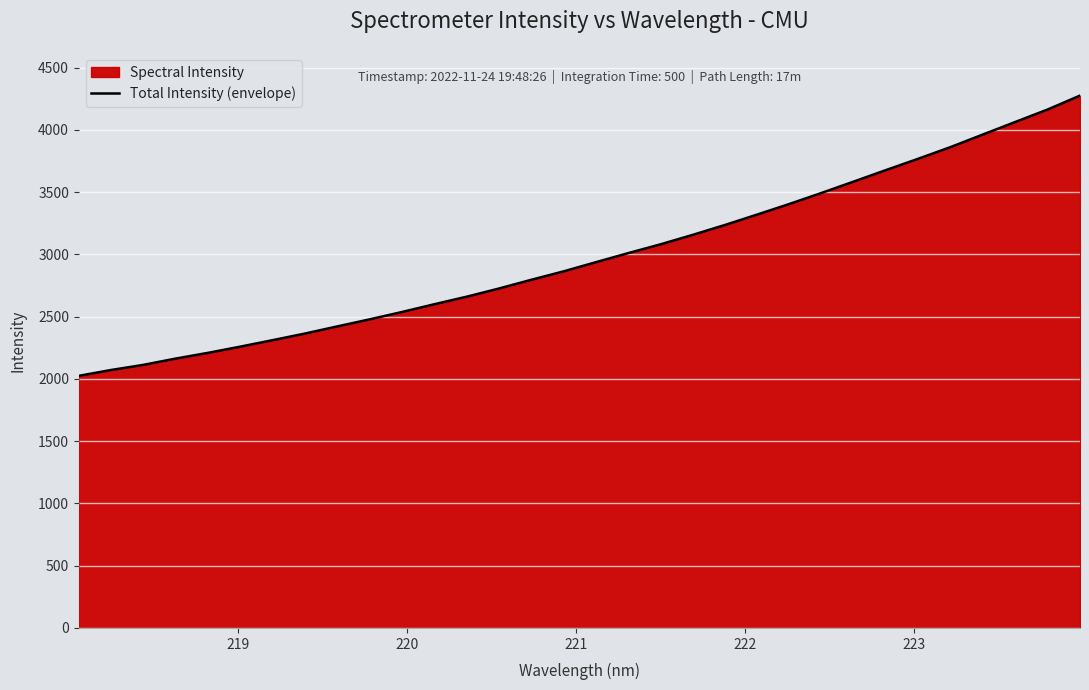

What is the maximum value shown in the chart?

4275.4